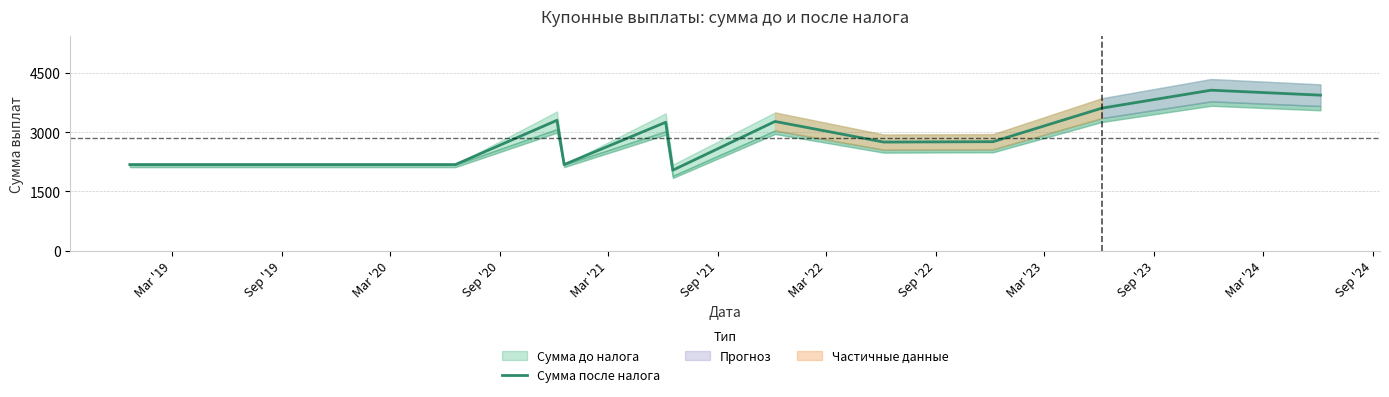

What is the lowest value of the Сумма после налога series?

2039.5